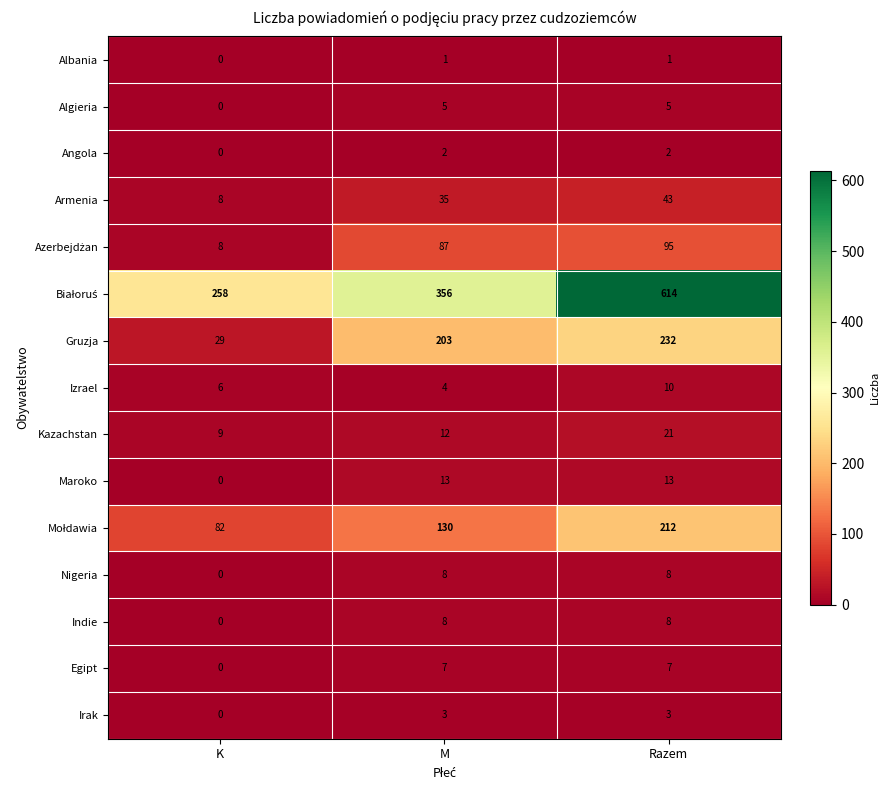

At how many categories does at least one series exceed 225?

3